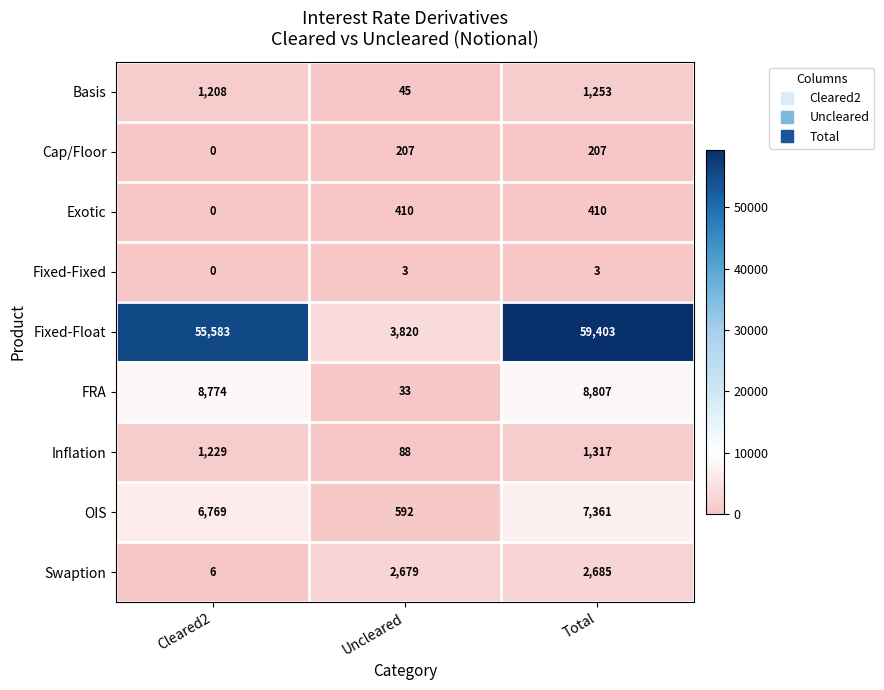

Reading left to right, what are all the values shown in this chart?

Basis: Cleared2=1208	Uncleared=45	Total=1253
Cap/Floor: Cleared2=0	Uncleared=207	Total=207
Exotic: Cleared2=0	Uncleared=410	Total=410
Fixed-Fixed: Cleared2=0	Uncleared=3	Total=3
Fixed-Float: Cleared2=55583	Uncleared=3820	Total=59403
FRA: Cleared2=8774	Uncleared=33	Total=8807
Inflation: Cleared2=1229	Uncleared=88	Total=1317
OIS: Cleared2=6769	Uncleared=592	Total=7361
Swaption: Cleared2=6	Uncleared=2679	Total=2685